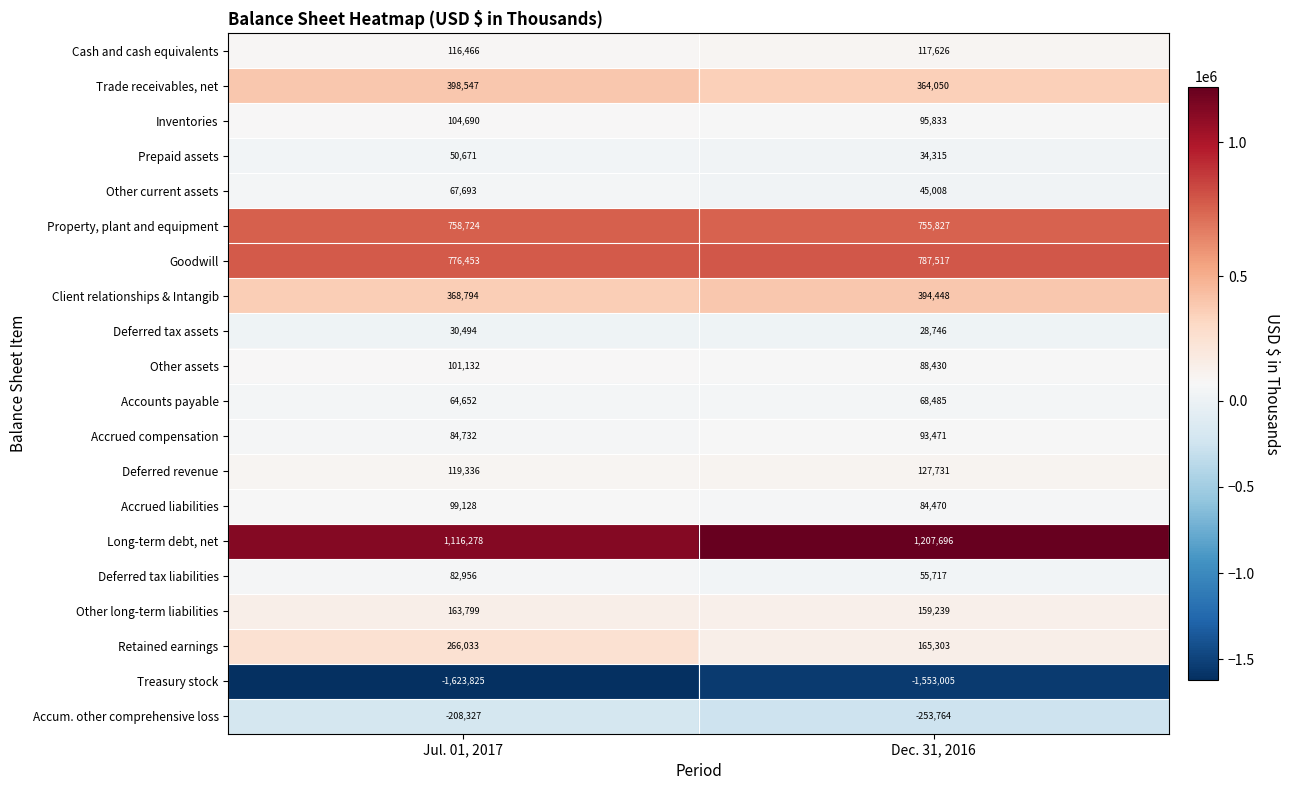

What is the difference between the Property, plant and equipment values at Jul. 01, 2017 and Dec. 31, 2016?

2897